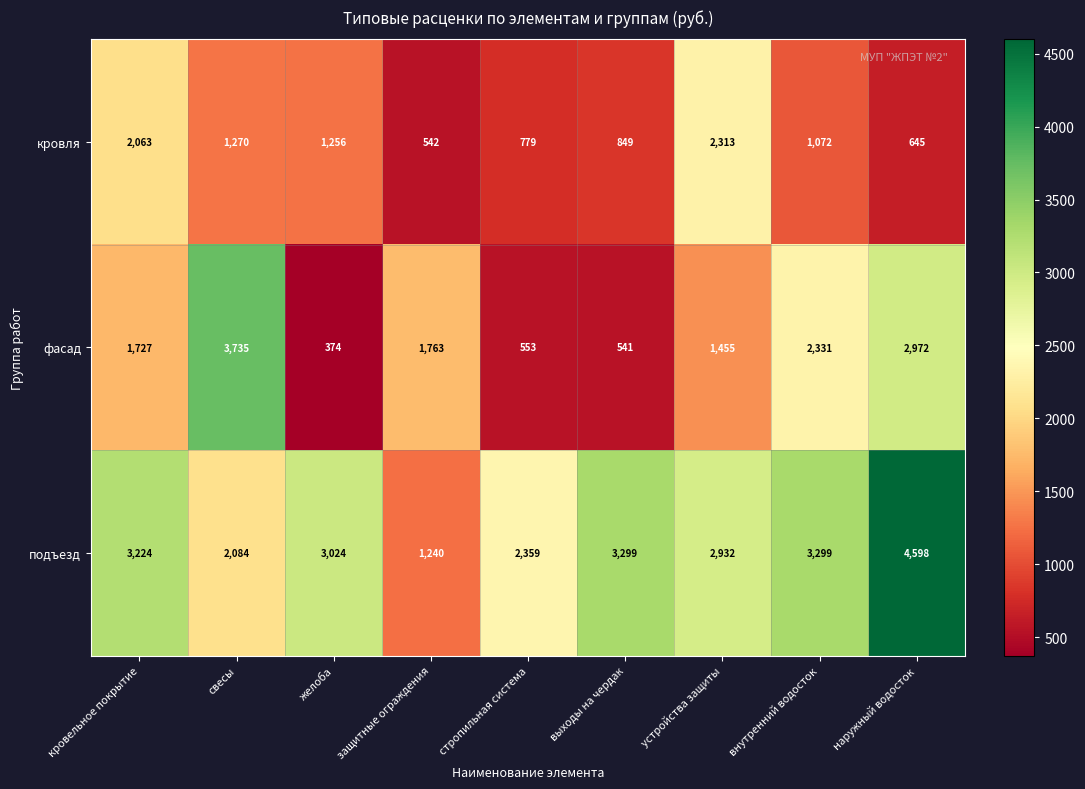

What is the maximum value for кровля?

2313